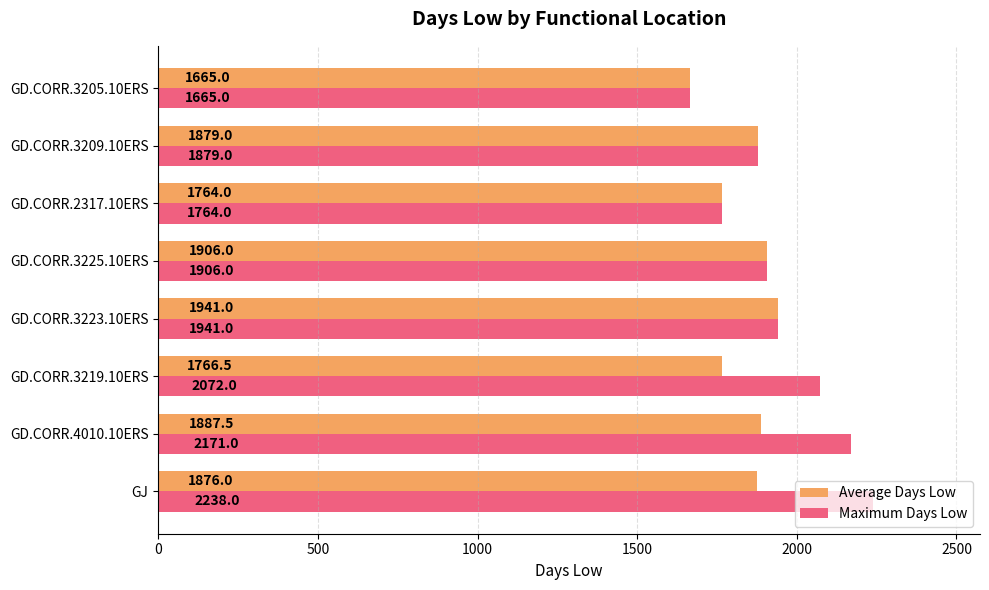

What is the difference between the maximum and minimum values in the Maximum Days Low series?

573.0